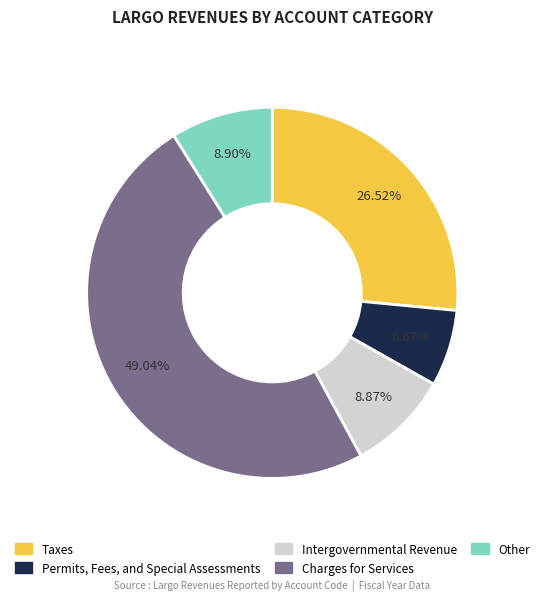

To the nearest percent, what is the average slice percentage?

20%